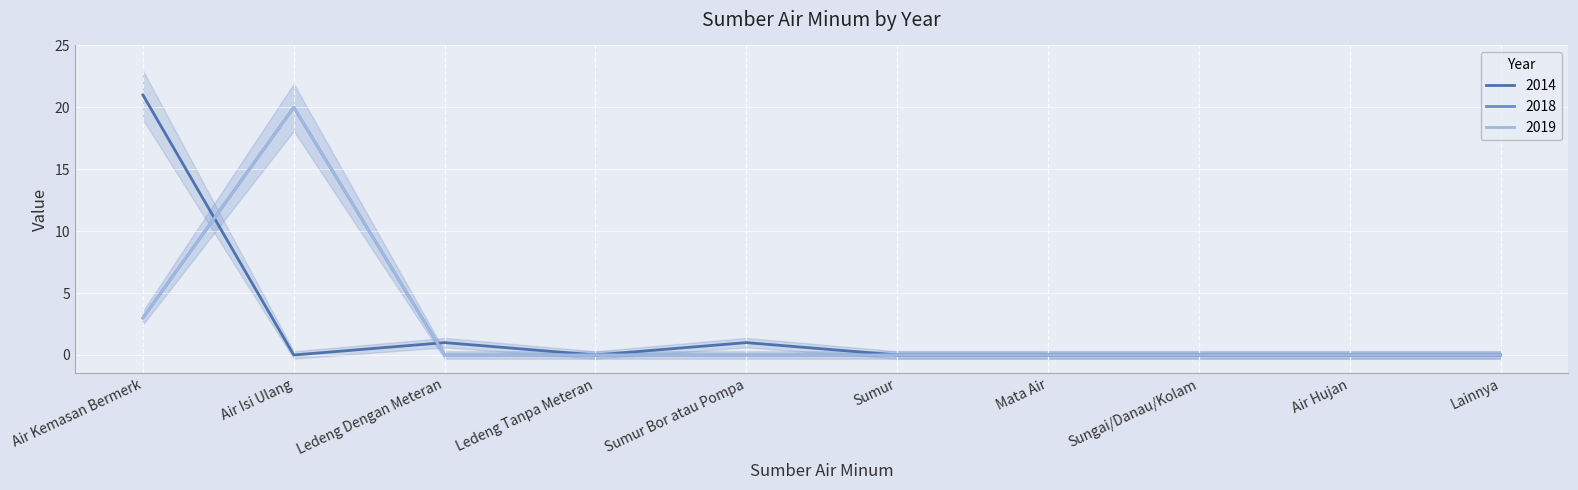

At Air Kemasan Bermerk, list the series in order from largest to smallest.

2014, 2018, 2019